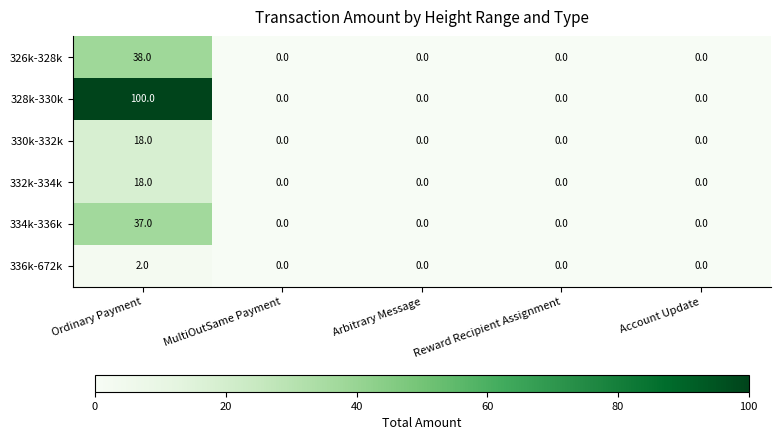

Which category has the highest value in the 332k-334k series?

Ordinary Payment